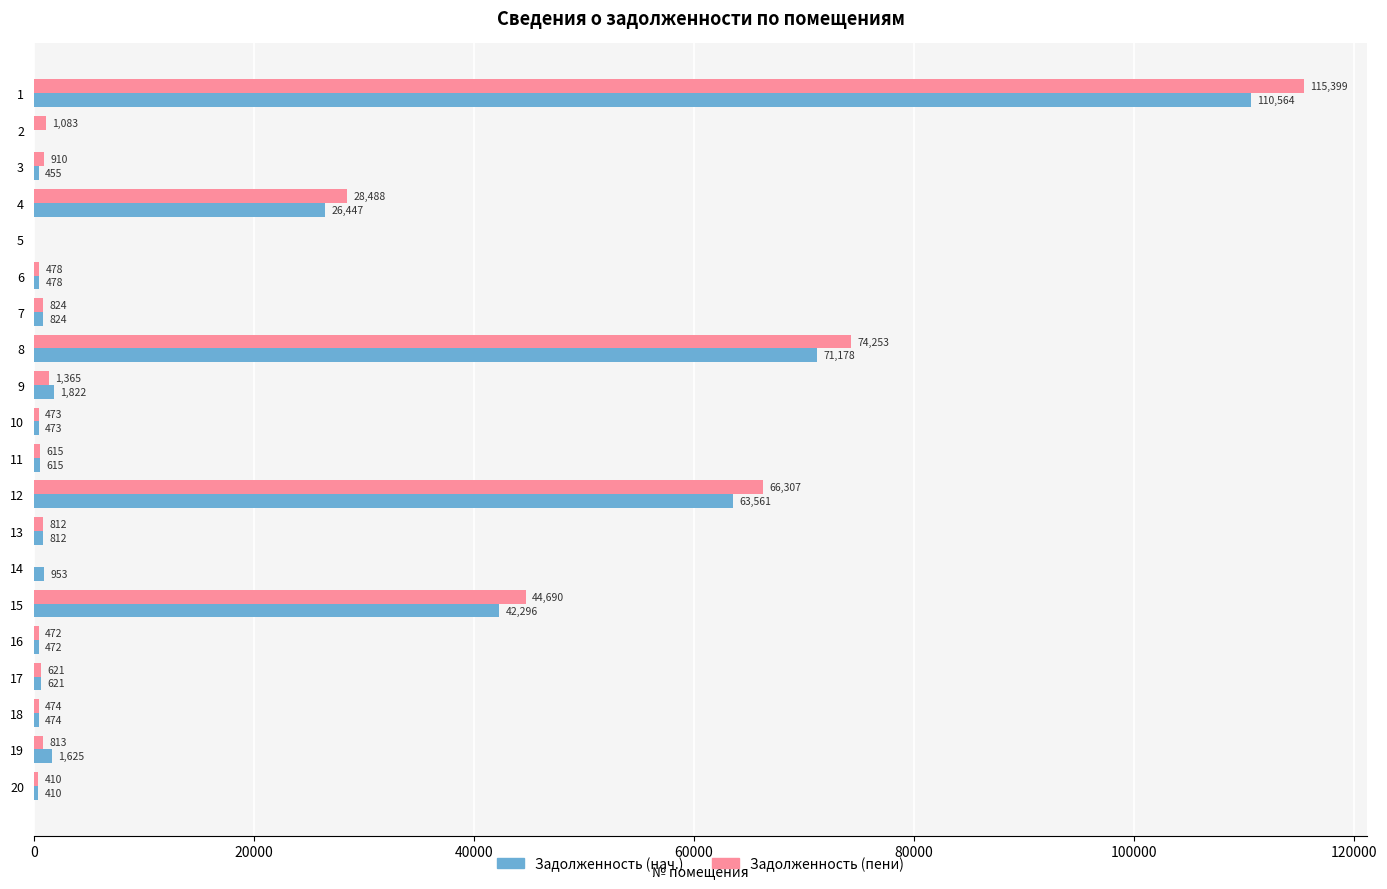

True or false: Задолженность (пени) has a value of 614.6 at 11.

True